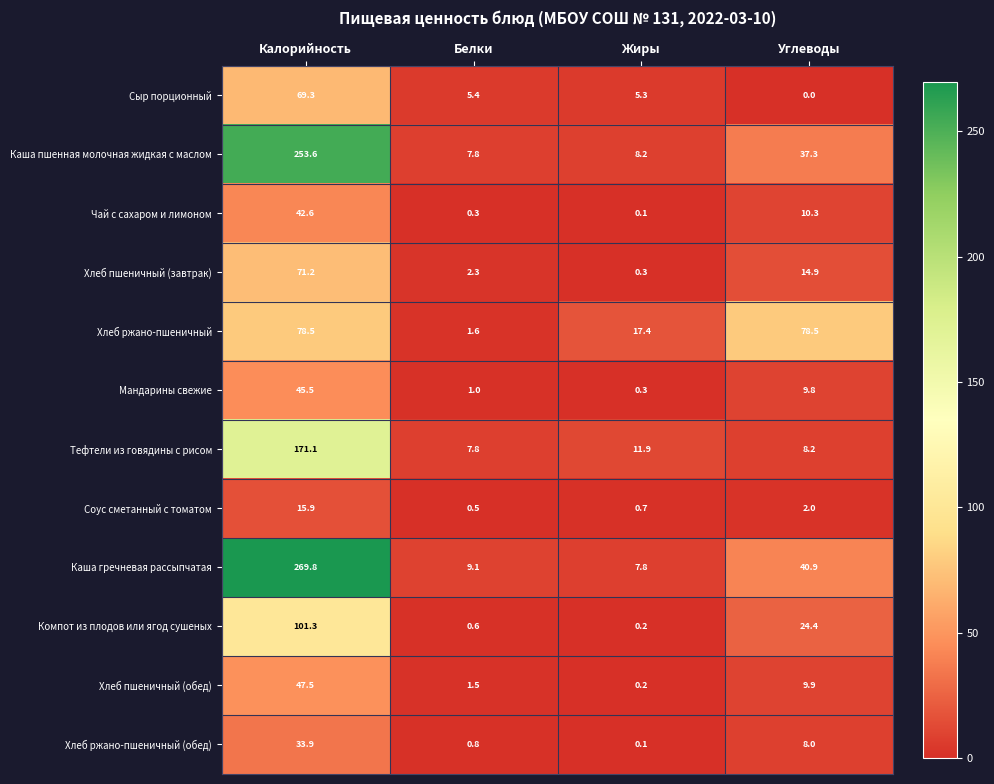

What is the sum of all Каша пшенная молочная жидкая с маслом values?

306.9